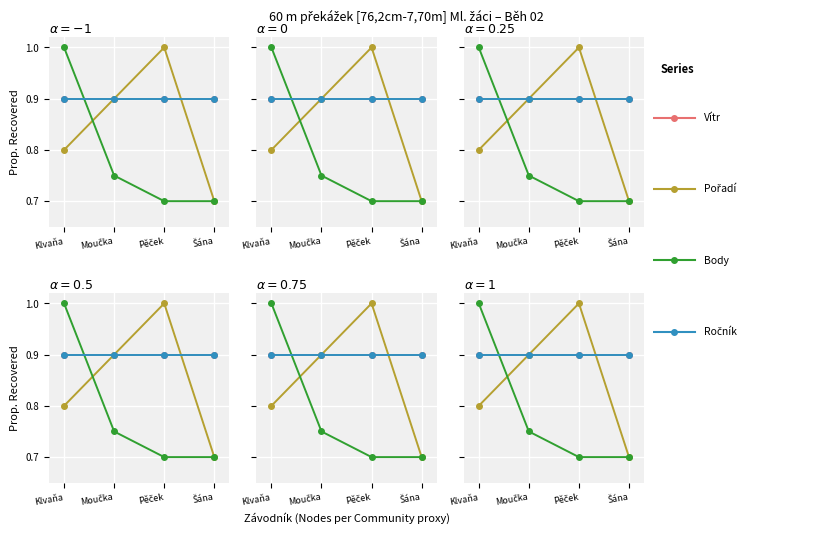

Does the chart display data point markers on the line(s)?

Yes